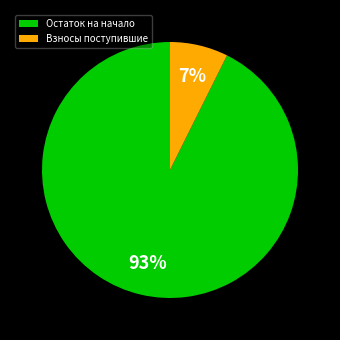

The Остаток на начало slice represents 93% of the pie. True or false?

True